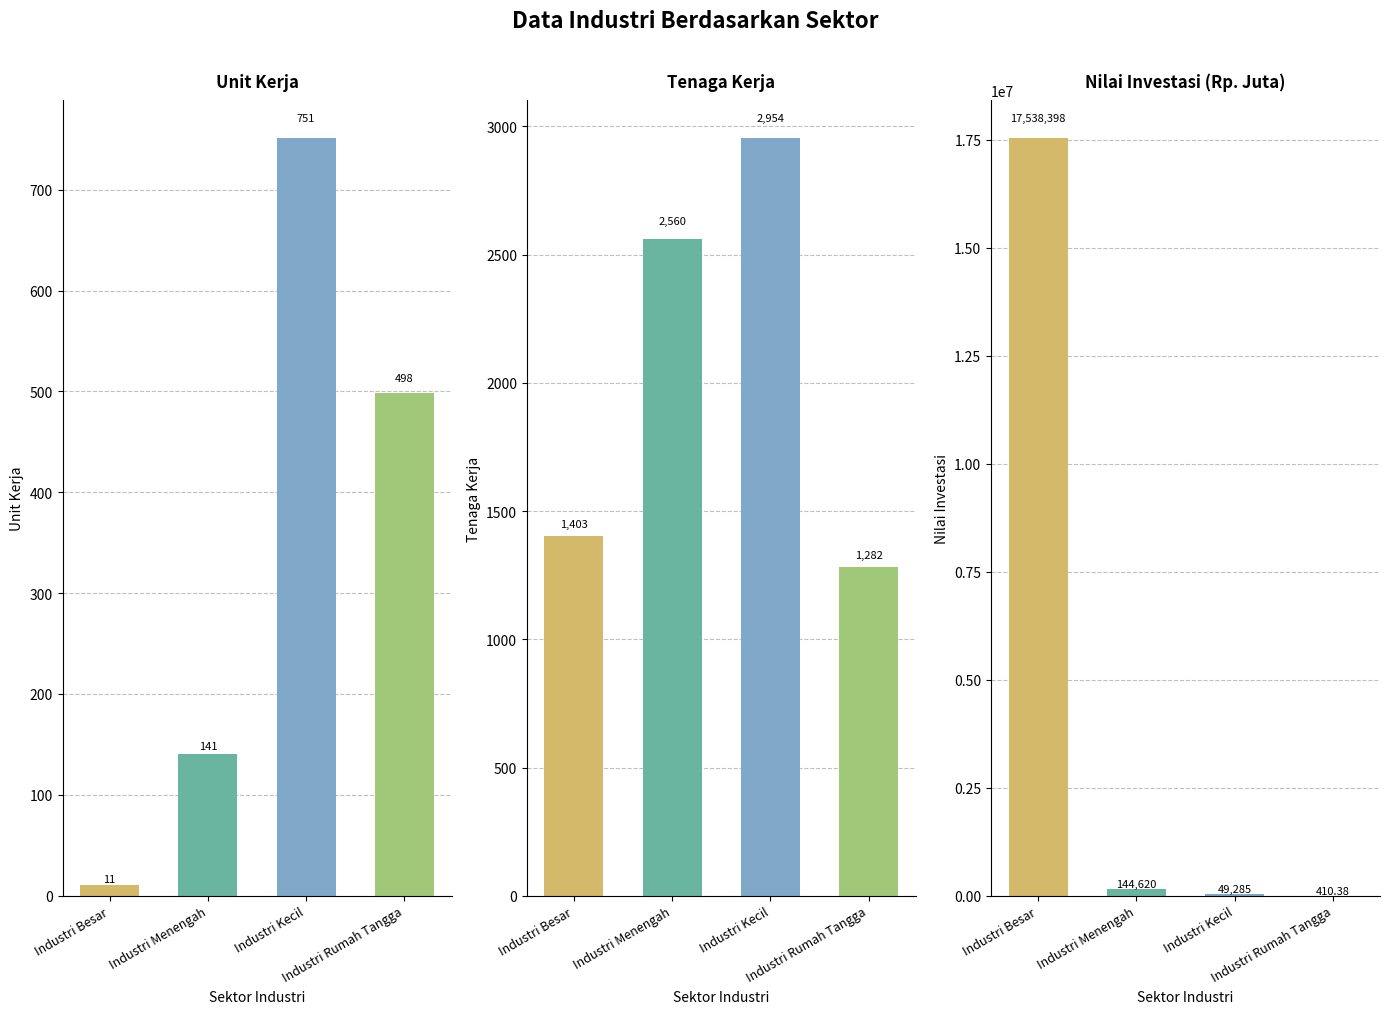

What is the difference between the maximum and second lowest values in the Unit Kerja series?

610.0